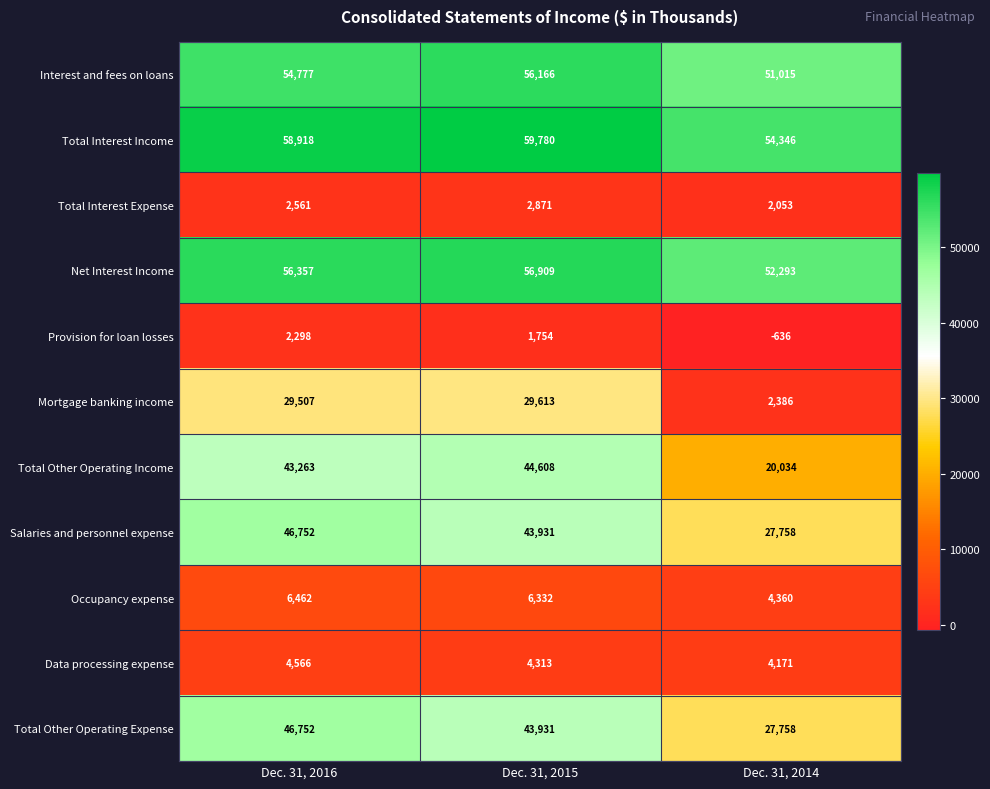

What value does the Total Other Operating Income series have at Dec. 31, 2015, to the nearest 50?

44600